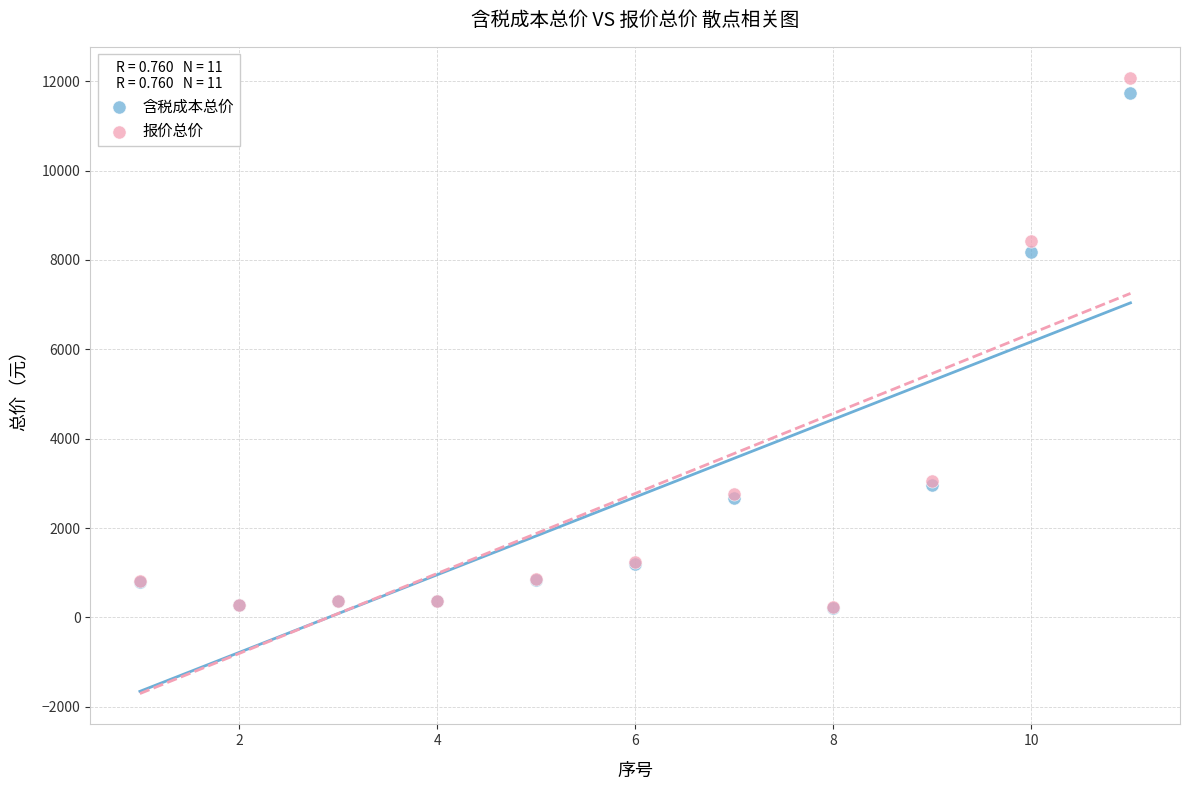

Across all series, what Y value is closest to 6149?

8183.5